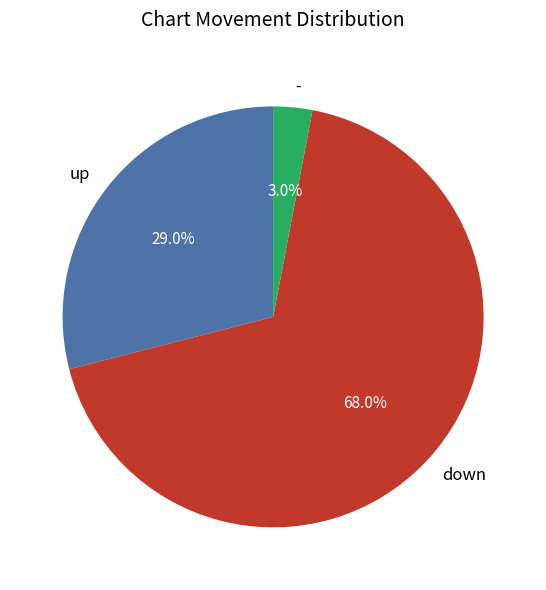

Which category has the biggest portion of the pie?

down